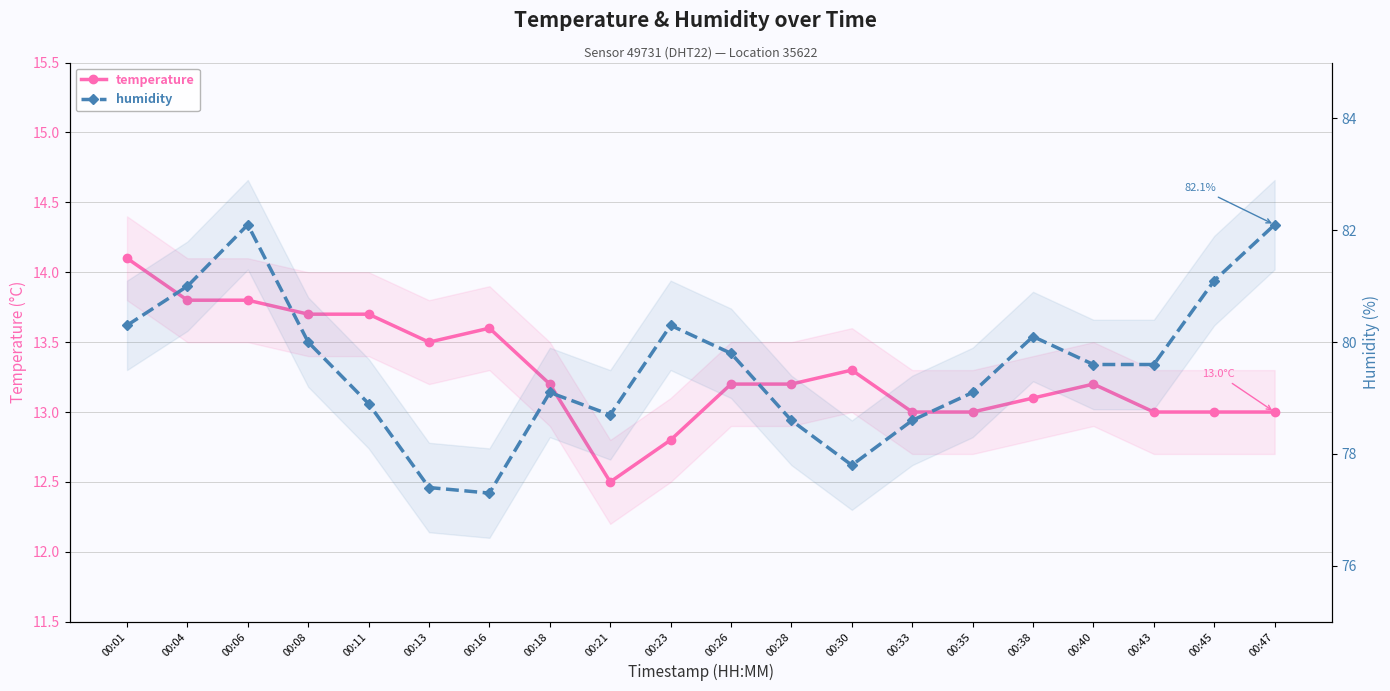

What is the value of the temperature point at the 13th from the left?

13.3